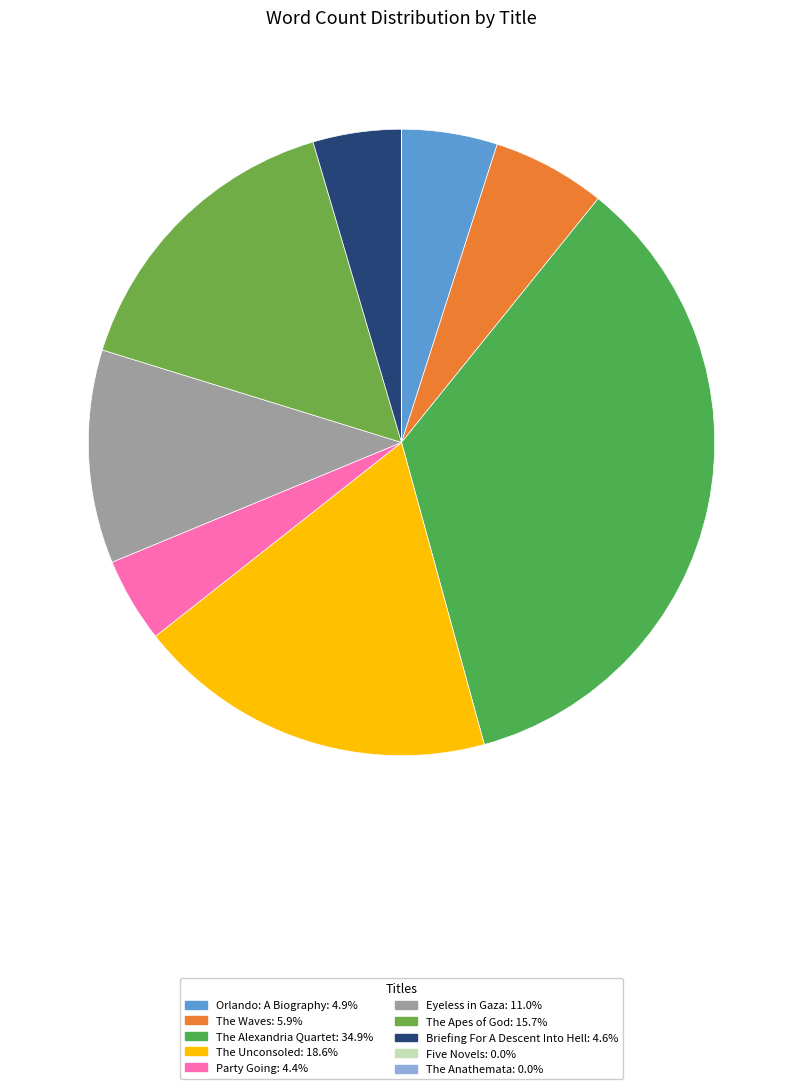

How much of the chart is everything except Party Going?

95.6%